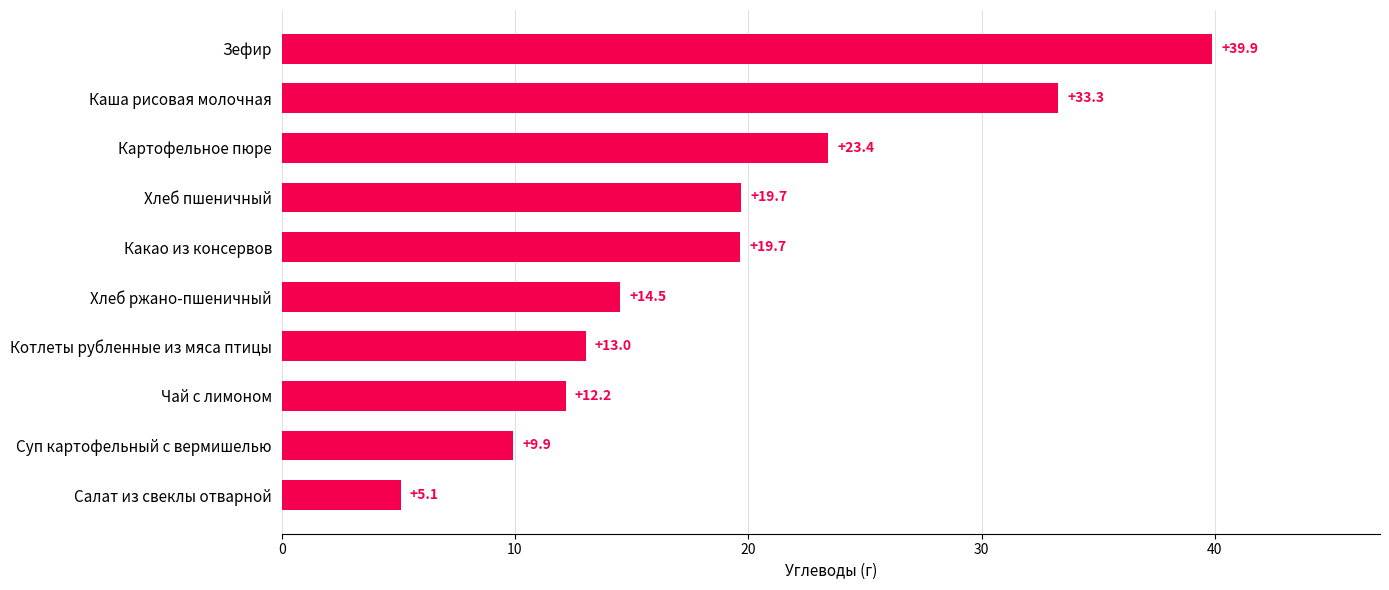

What is the label of the 5th bar from the top?

Какао из консервов